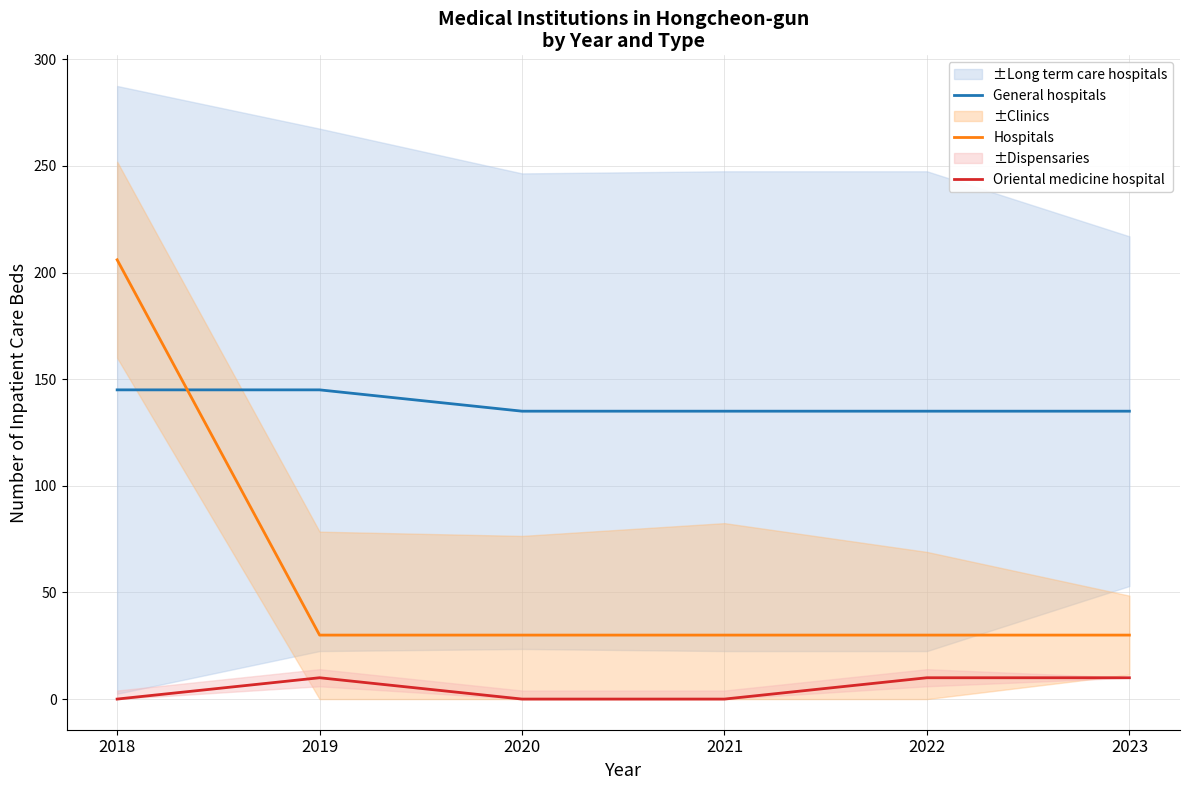

At which category is the sum across all series the highest?

2018